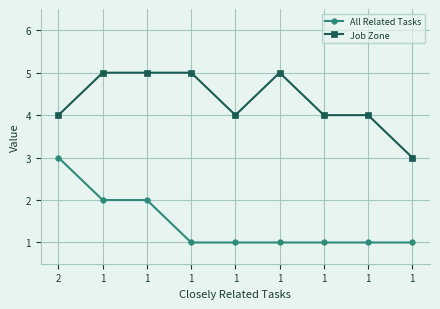

Which series changed the most between 1 and 1?

All Related Tasks